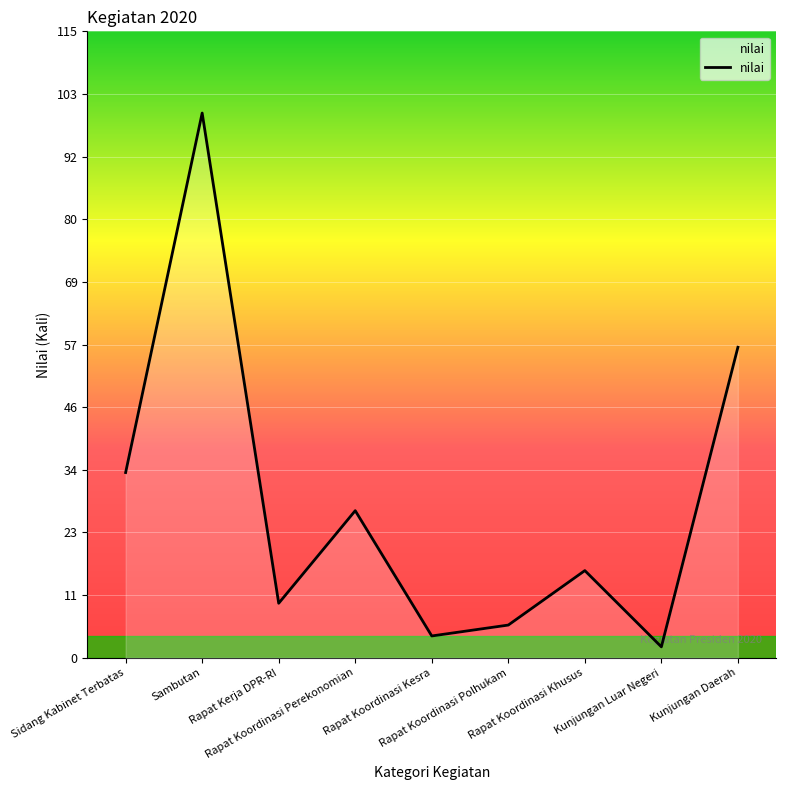

True or false: there are more than 2 points higher than both neighbors.

True